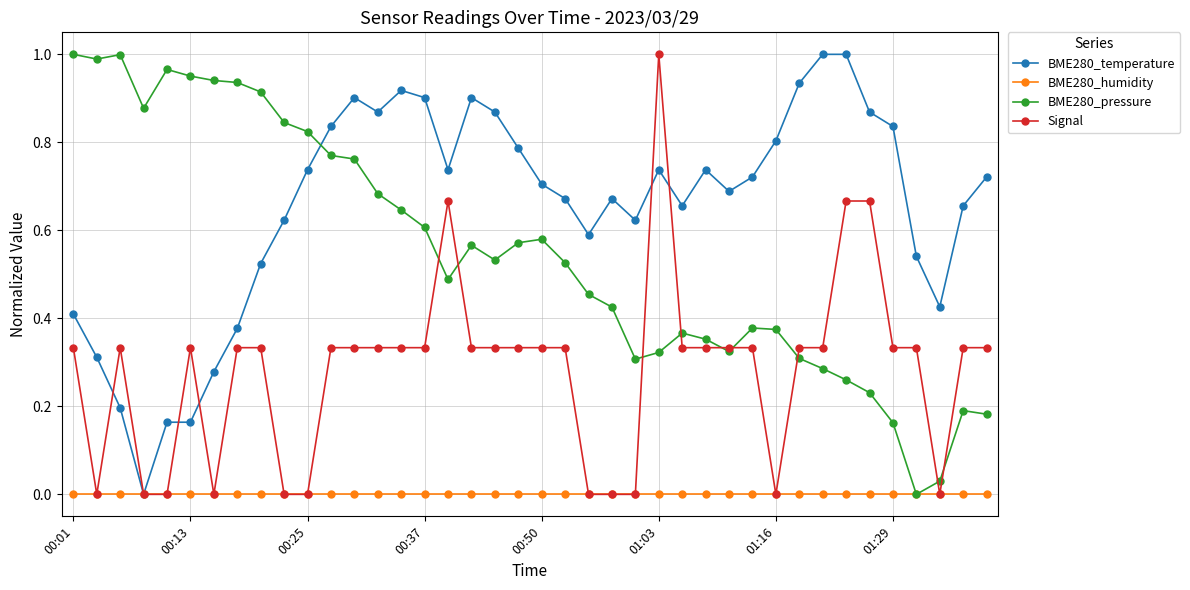

Which series has the largest total across all categories?

BME280_temperature